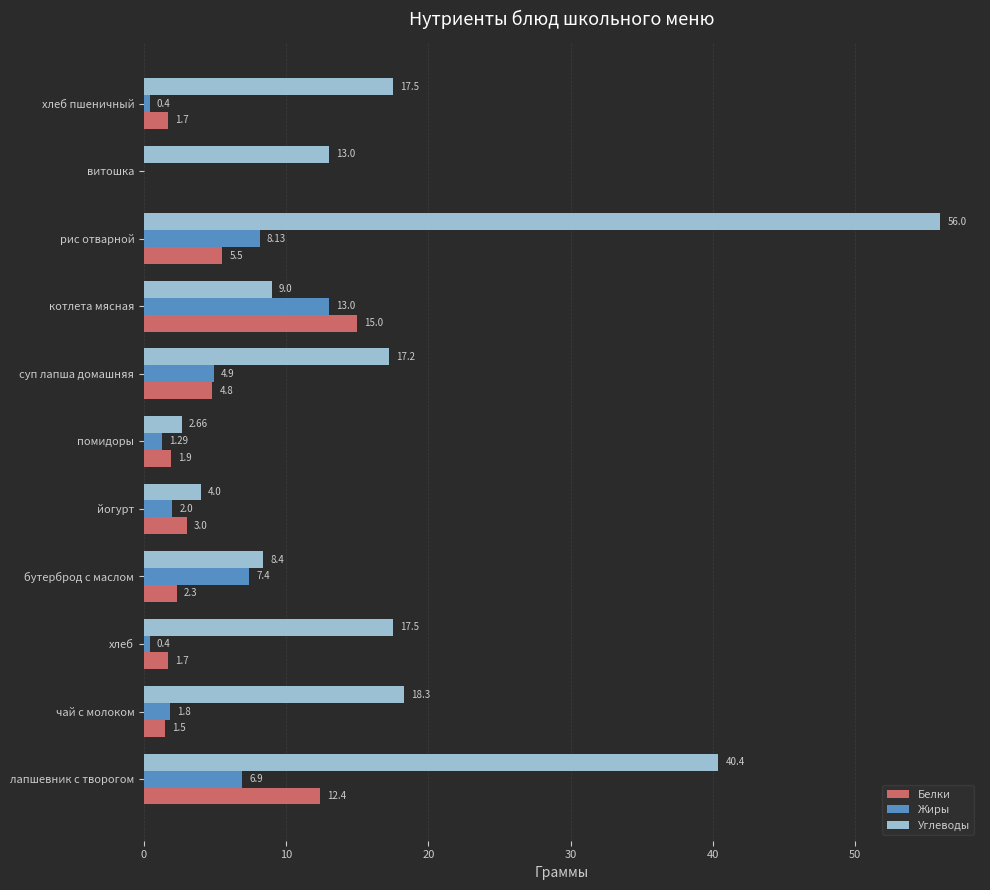

At which label is Углеводы closest to 29?

чай с молоком